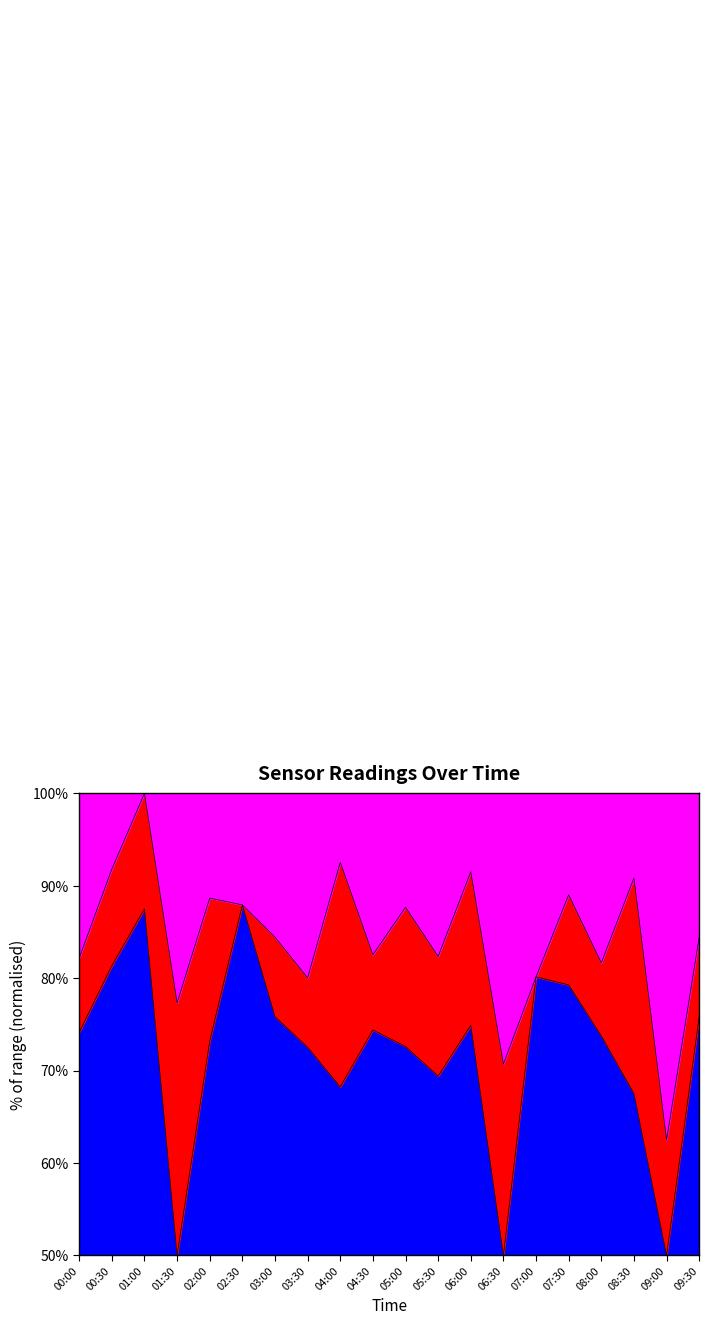

At which label is Humidity closest to 59?

02:30